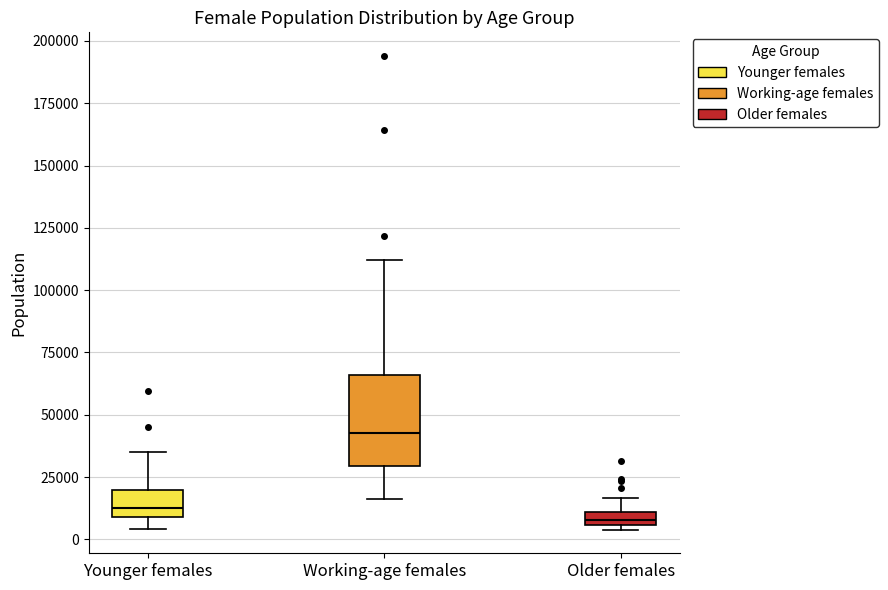

Which box's median line is the highest?

Working-age females